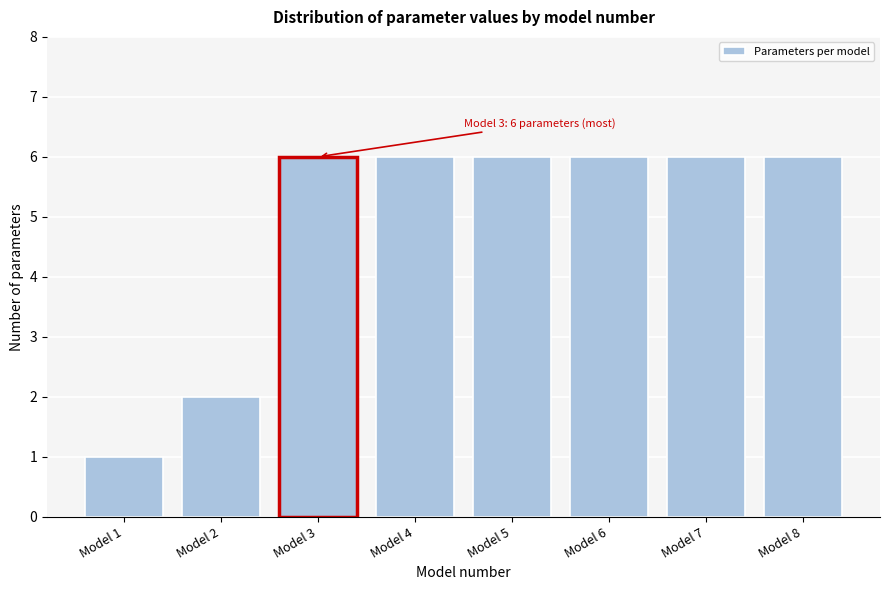

Reading left to right, extract all data points from this chart.

1	2	6	6	6	6	6	6